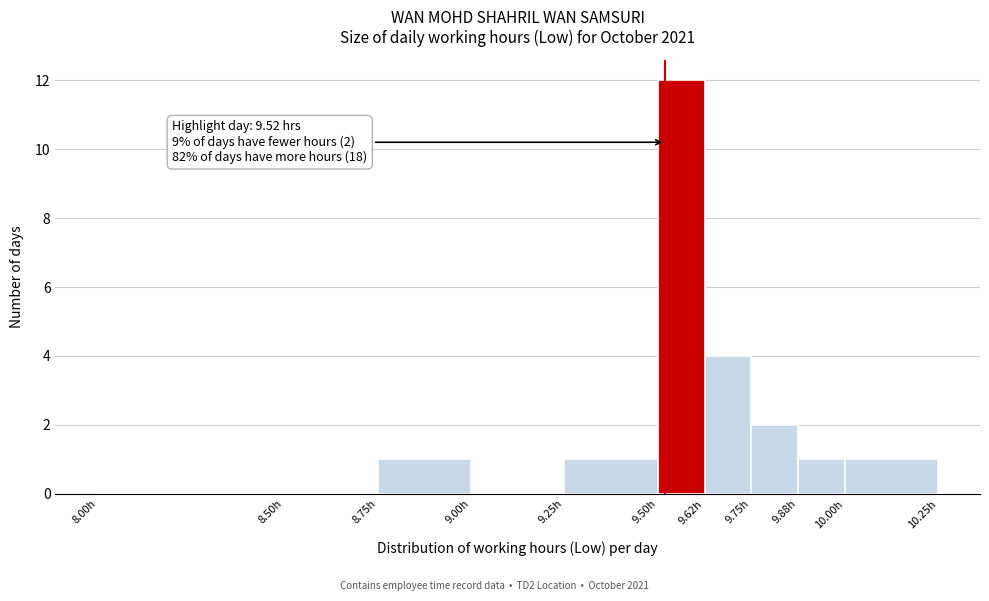

Over which range of the x-axis is the bar tallest?

9.500 to 9.625